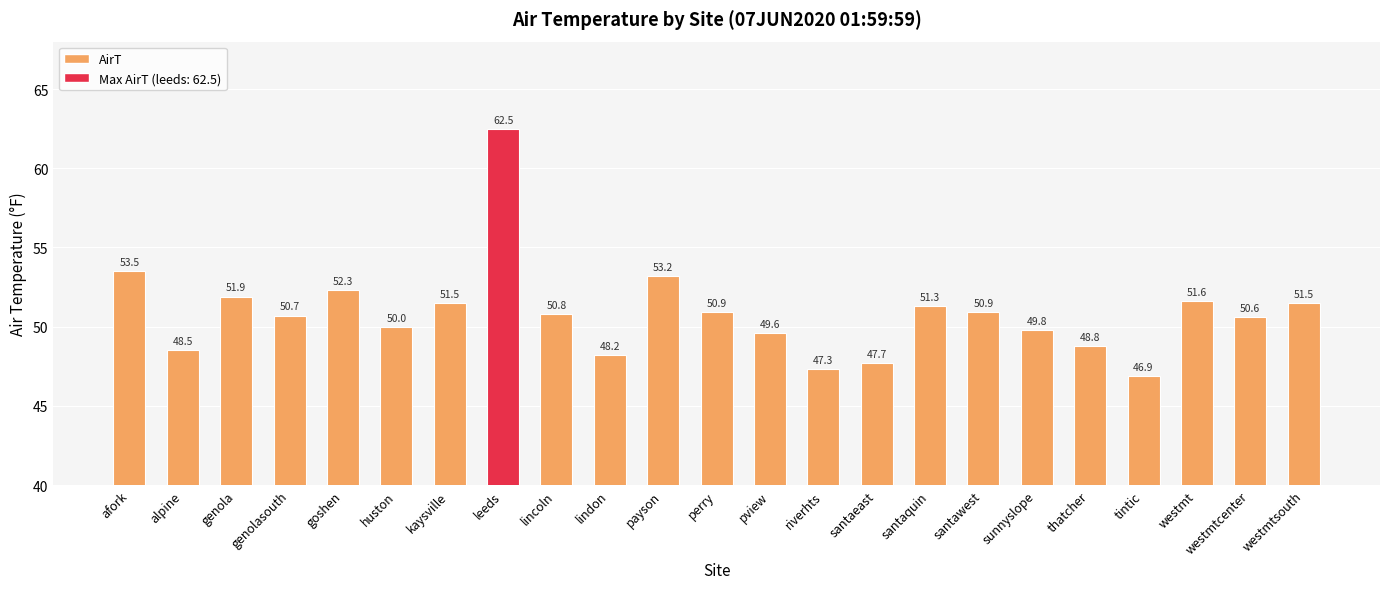

What position from the left is genolasouth?

4